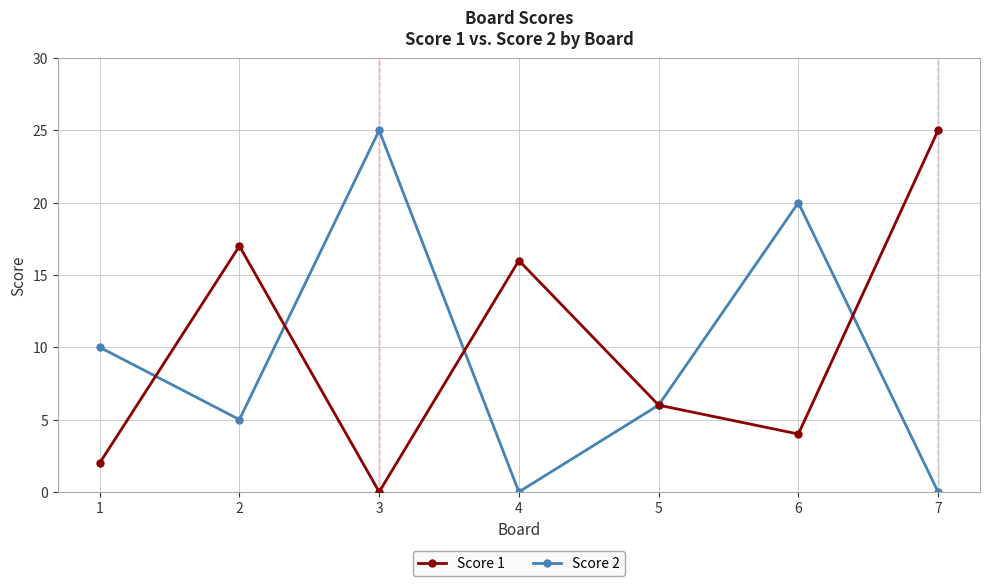

Reading left to right, list all the values displayed in this chart.

Score 1: 1=2	2=17	3=0	4=16	5=6	6=4	7=25
Score 2: 1=10	2=5	3=25	4=0	5=6	6=20	7=0